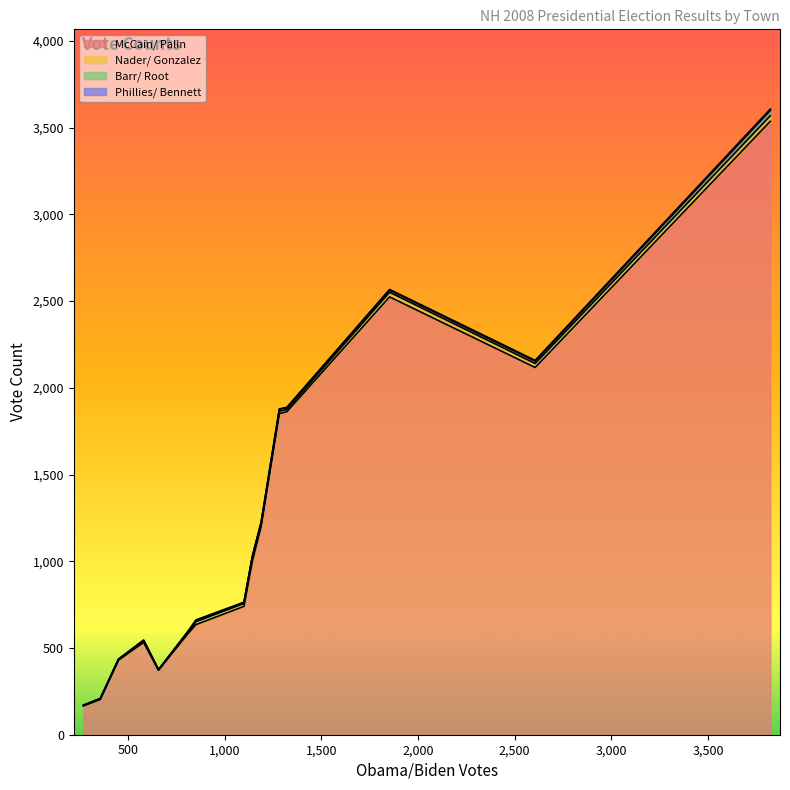

How many categories are shown in the chart?

15